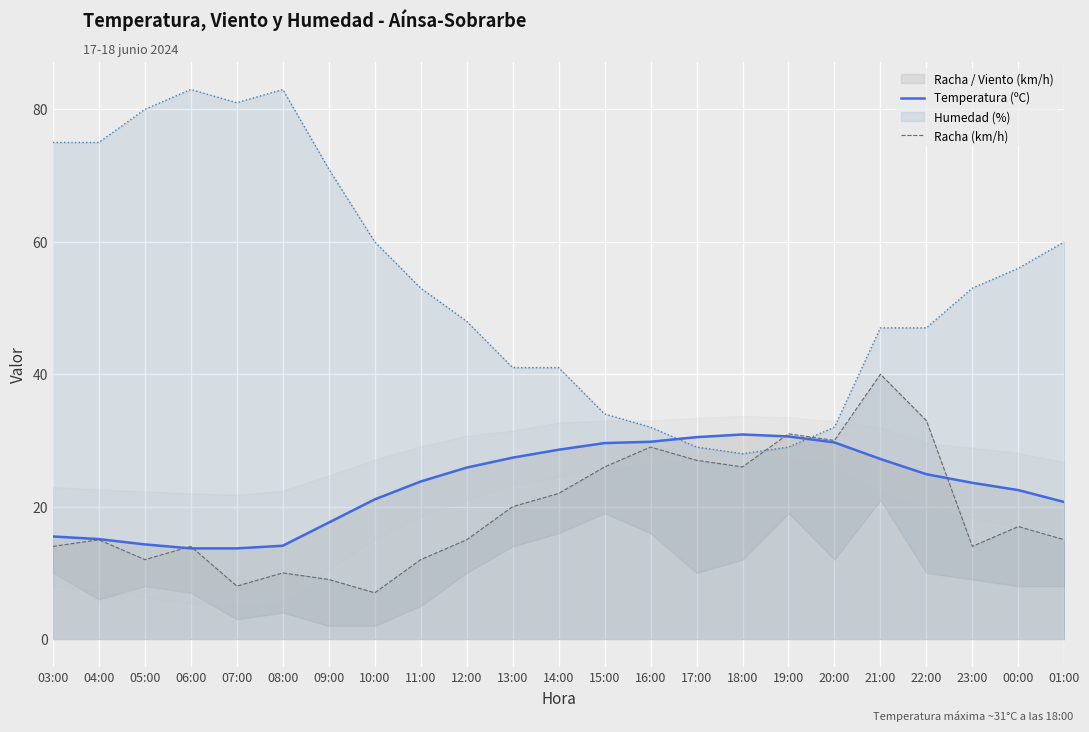

After their last crossing, which series has the higher values: Temperatura (ºC) or Racha (km/h)?

Temperatura (ºC)